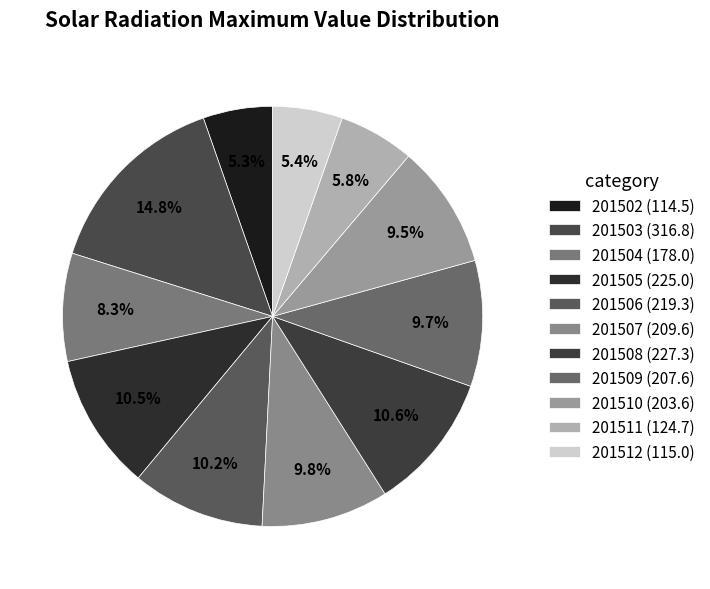

Count the number of slices in the pie.

11